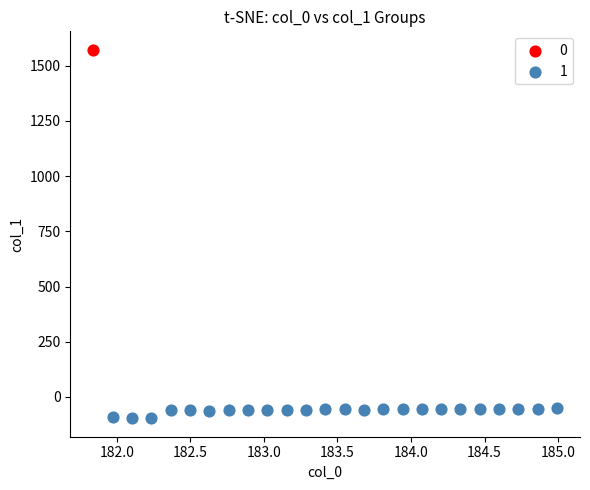

Which series reaches the minimum Y coordinate?

1